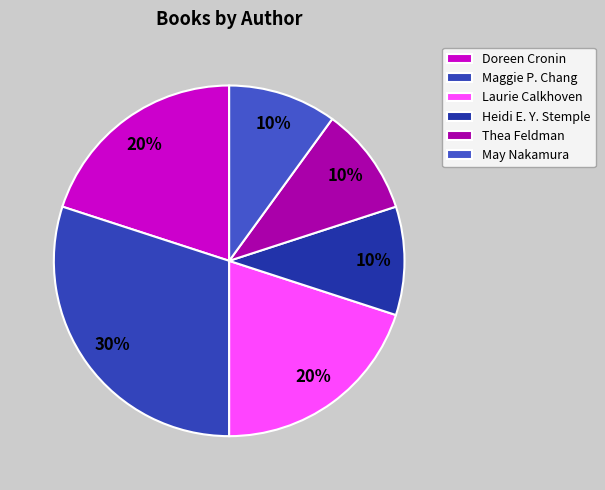

What is the largest slice in the pie chart?

Maggie P. Chang